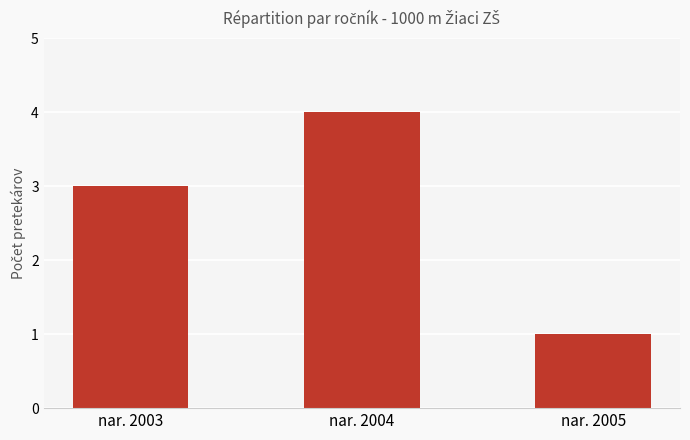

Between nar. 2005 and nar. 2004, which is larger?

nar. 2004